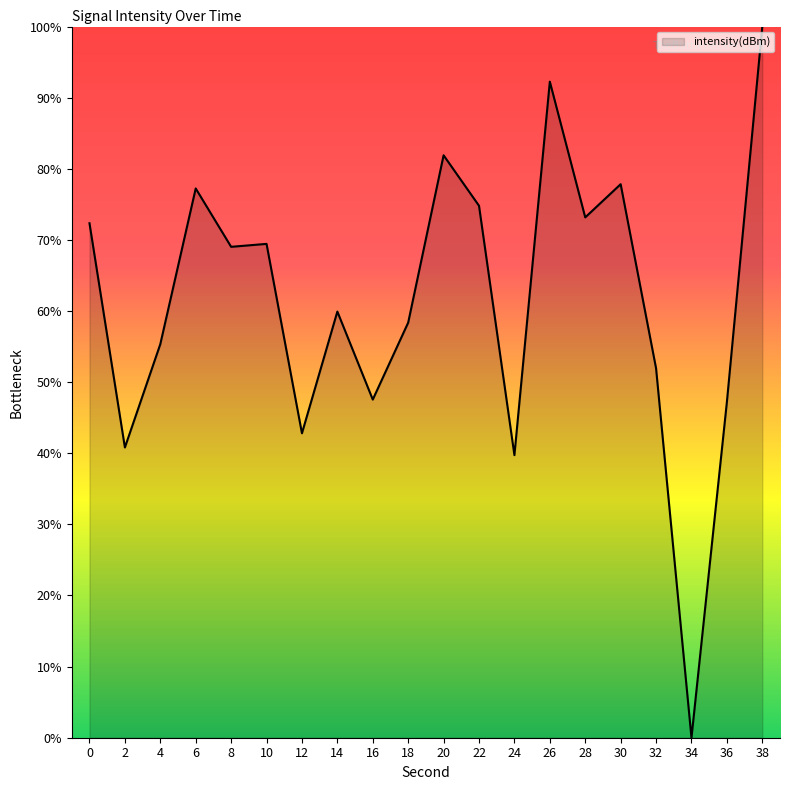

Read the value at 22.

74.8